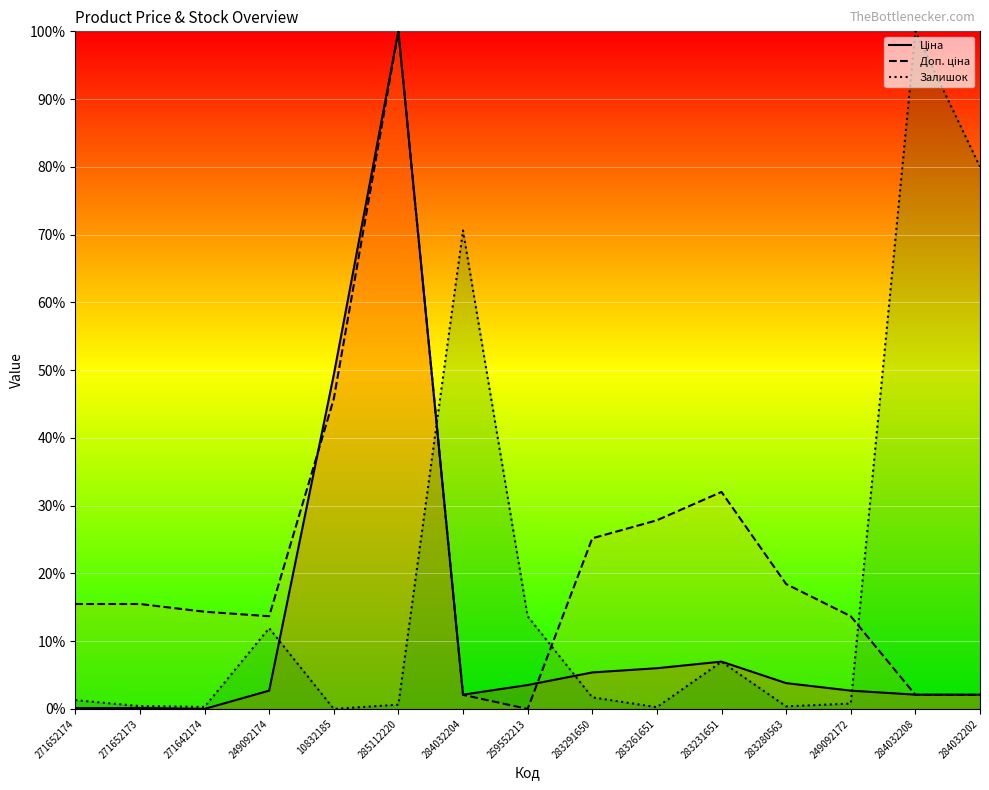

At which category is the sum across all series the highest?

285112220